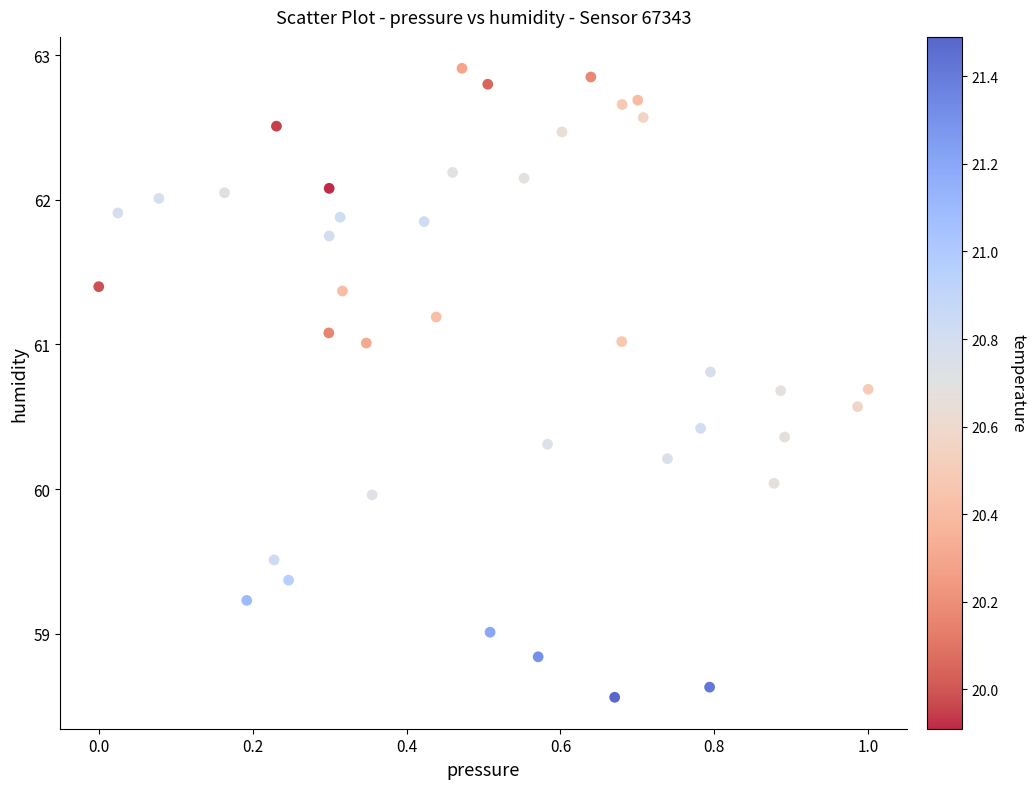

What is the range of X values (max minus min)?

1.0